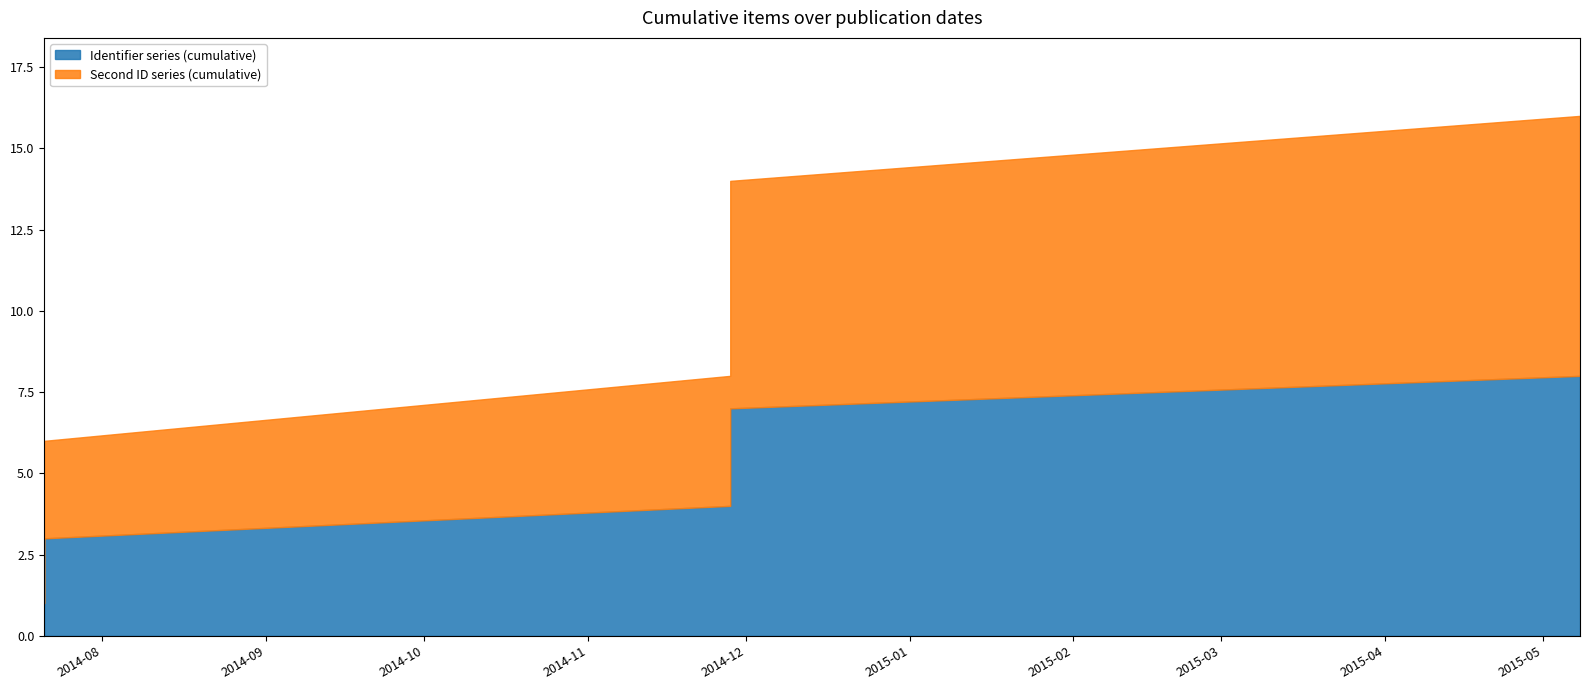

What is the label of the 1st point from the right?

2015-05-08